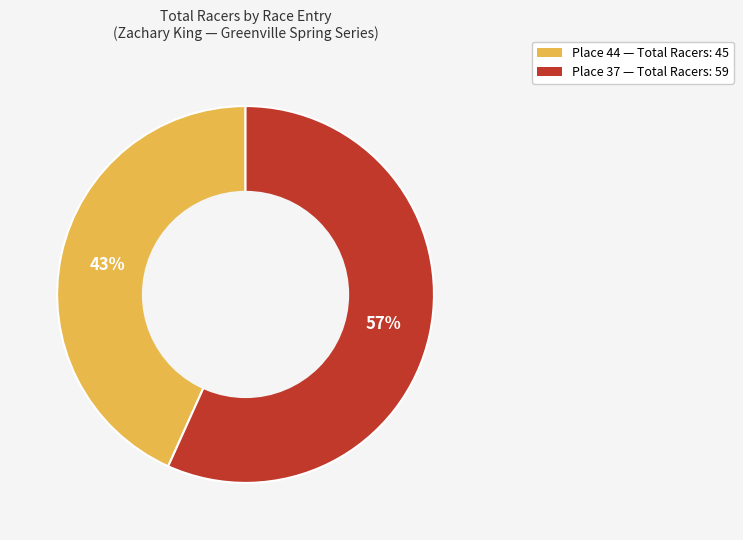

Rank the categories by value from lowest to highest.

Place 44 — Total Racers: 45, Place 37 — Total Racers: 59